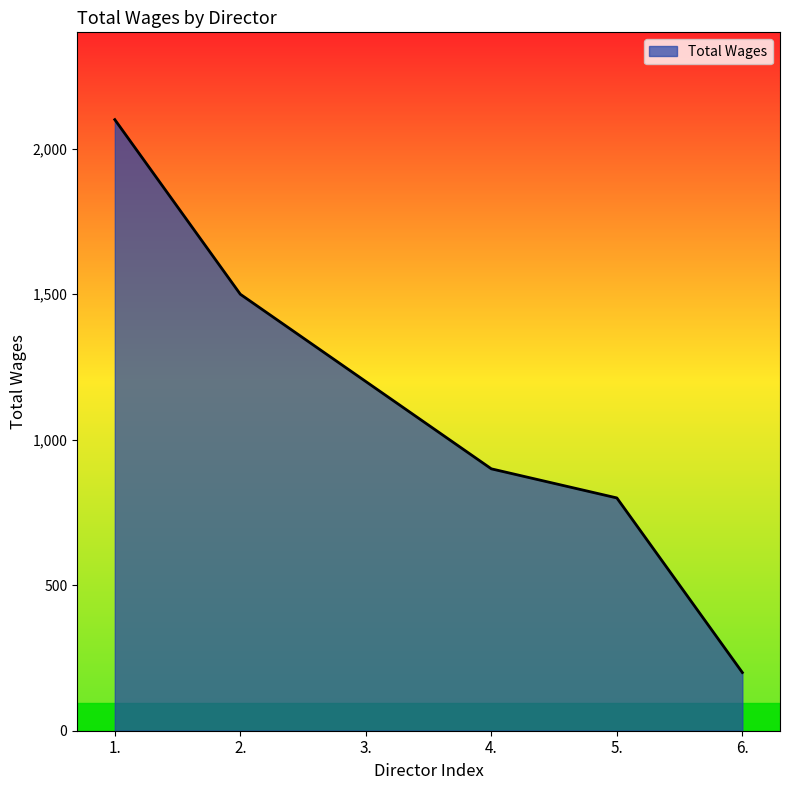

Is it true that the value at 3. is 617?

False